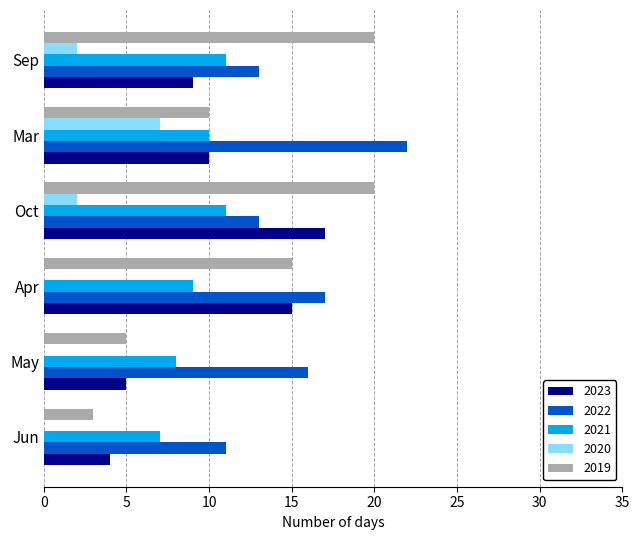

True or false: 2023 has a value of 4 at Mar.

False